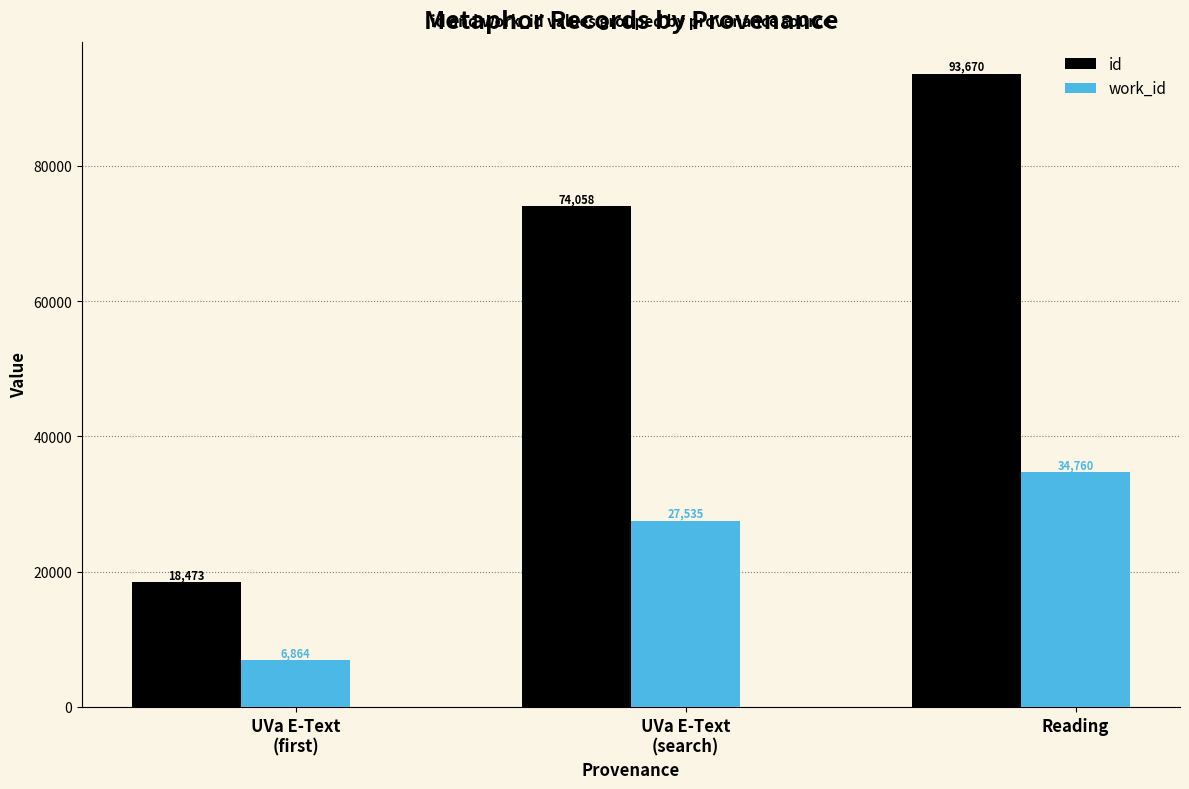

At which label is work_id closest to 20812?

UVa E-Text
(search)